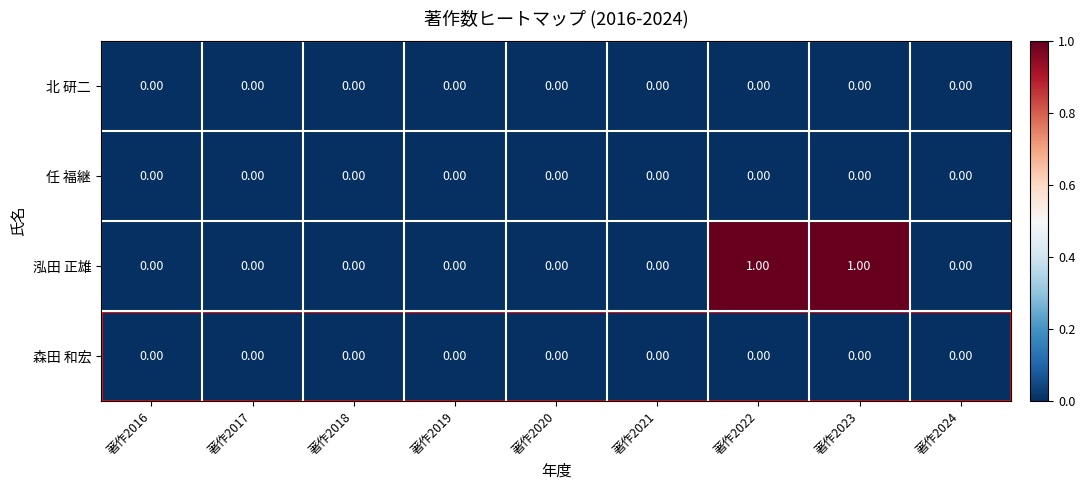

Which series has the widest spread of values?

泓田 正雄